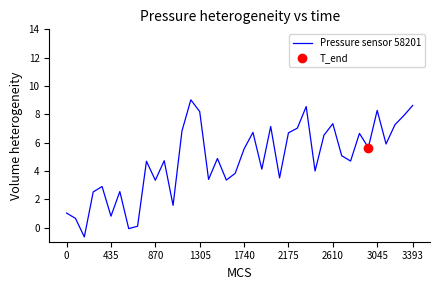

Is it true that the value at 19 is 5.8?

False